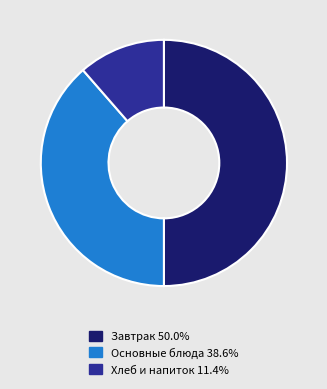

What is the ratio of the value at Основные блюда 38.6% to the value at Хлеб и напиток 11.4%?

3.4